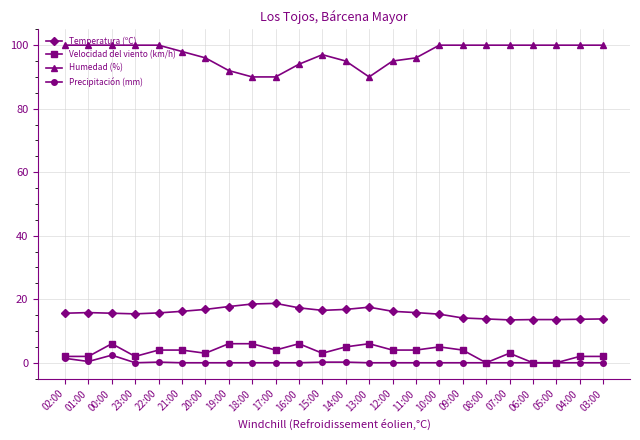

The Humedad (%) series shows 132.8 at 01:00. True or false?

False